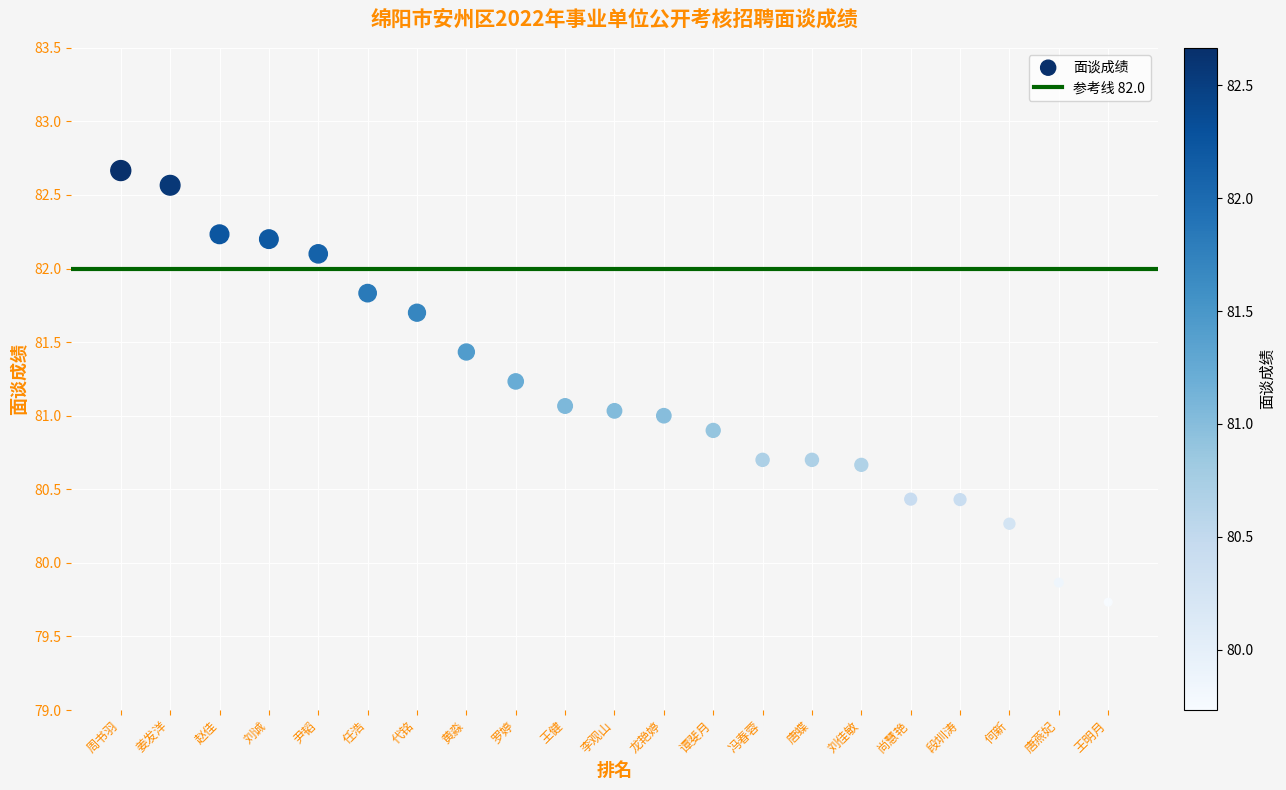

What is the range of X values (max minus min)?

20.0